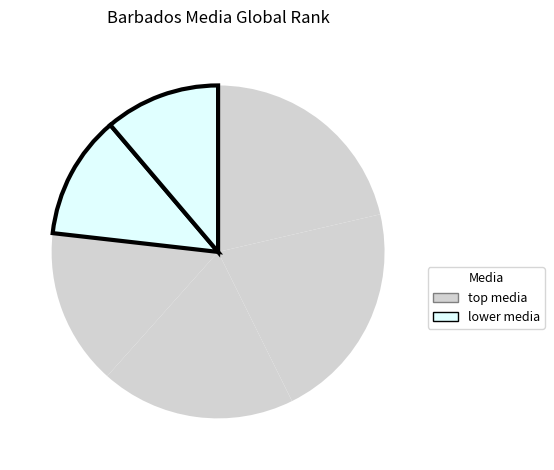

Is there any slice that represents more than half of the pie?

No